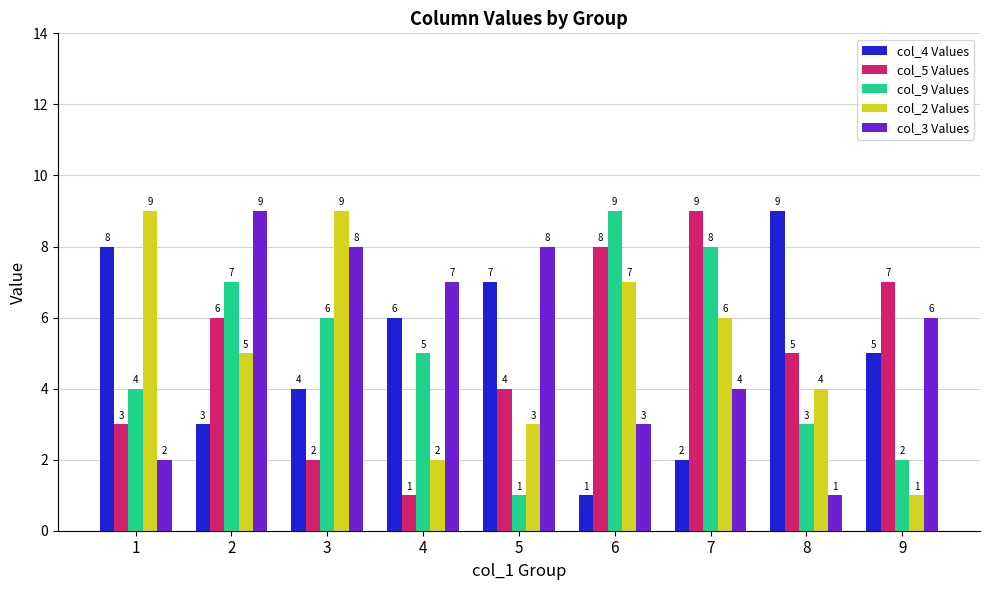

Reading right to left, extract all data points from this chart.

col_4 Values: 9=5	8=9	7=2	6=1	5=7	4=6	3=4	2=3	1=8
col_5 Values: 9=7	8=5	7=9	6=8	5=4	4=1	3=2	2=6	1=3
col_9 Values: 9=2	8=3	7=8	6=9	5=1	4=5	3=6	2=7	1=4
col_2 Values: 9=1	8=4	7=6	6=7	5=3	4=2	3=9	2=5	1=9
col_3 Values: 9=6	8=1	7=4	6=3	5=8	4=7	3=8	2=9	1=2